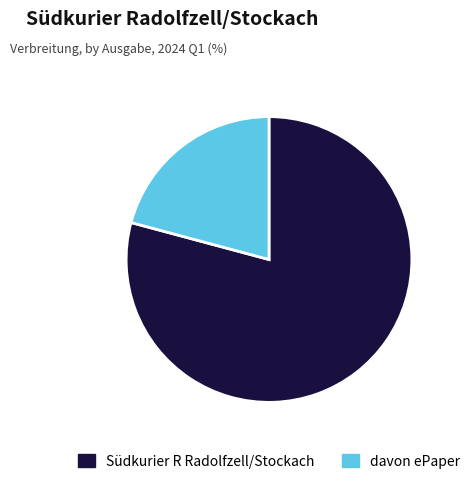

Is it true that davon ePaper is 33% of the pie?

False